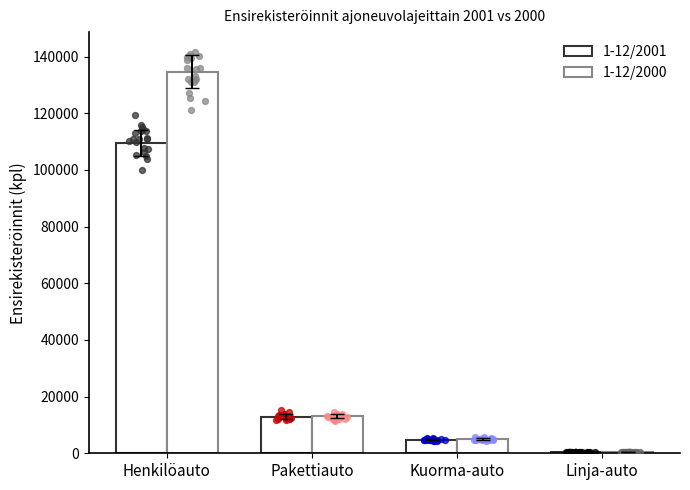

Is the value of 1-12/2001 at Kuorma-auto greater than the value of 1-12/2000 at Kuorma-auto?

No